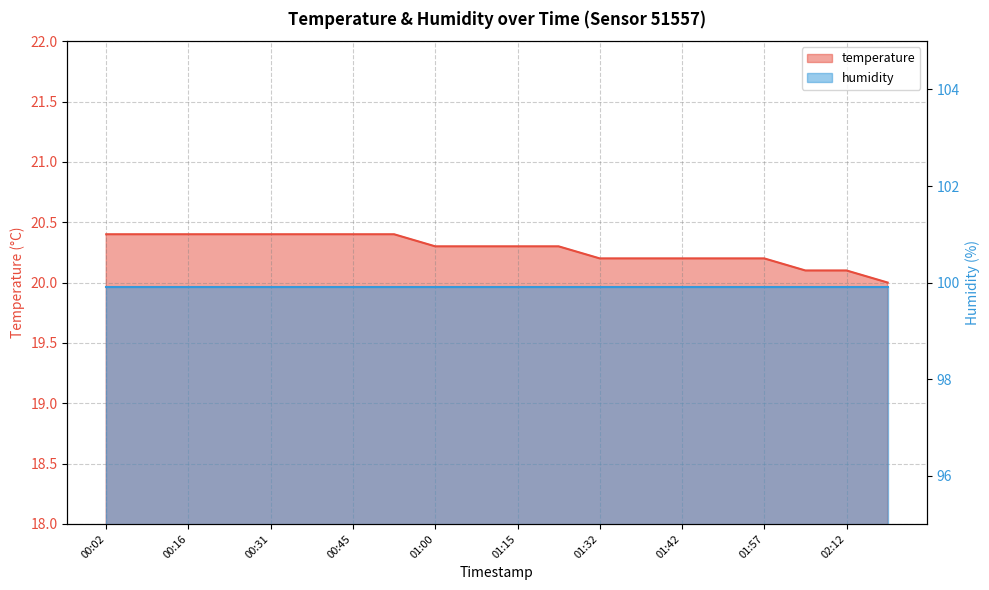

What is the label of the 16th point from the left?

01:50